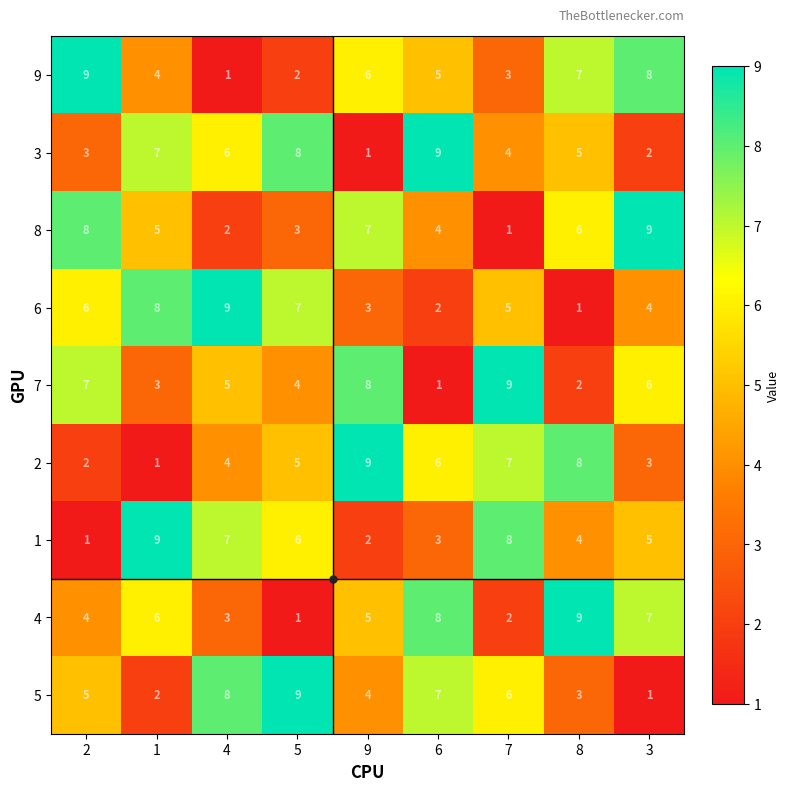

What is the sum of all 2 values?

45